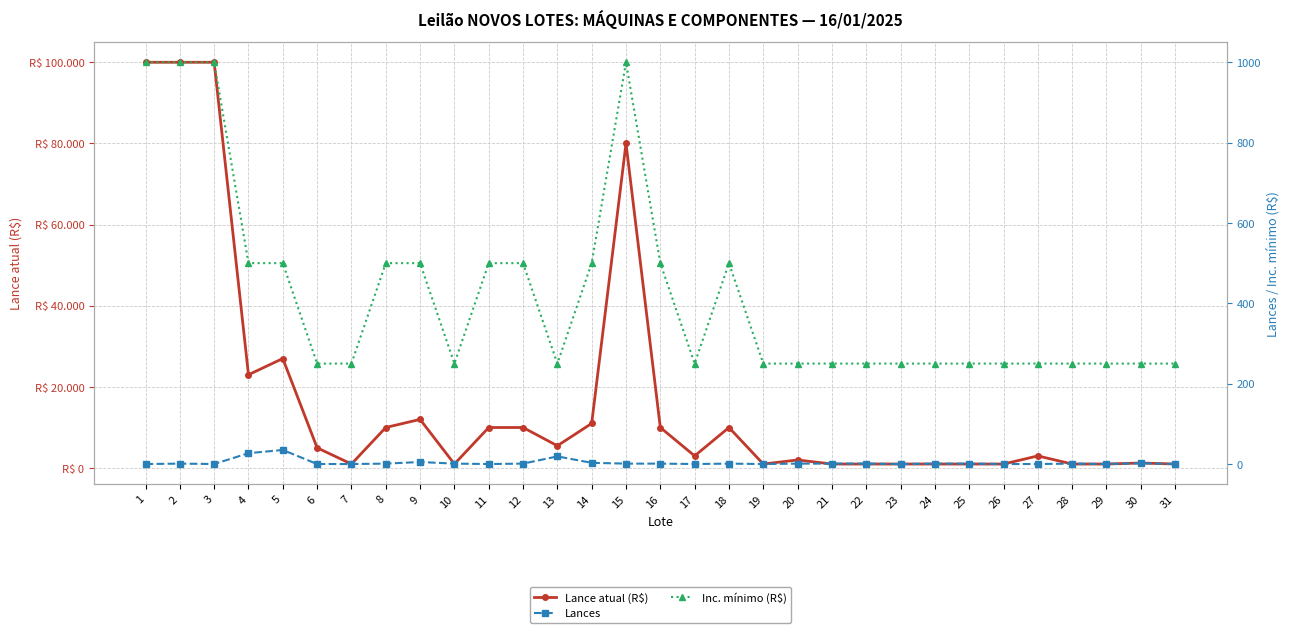

Does the chart display data point markers on the line(s)?

Yes